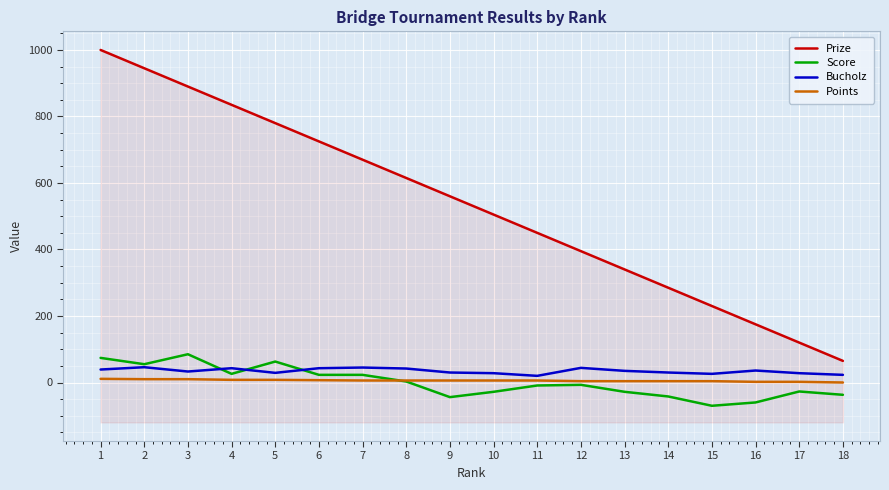

True or false: Points has more than 2 points higher than both neighbors.

False